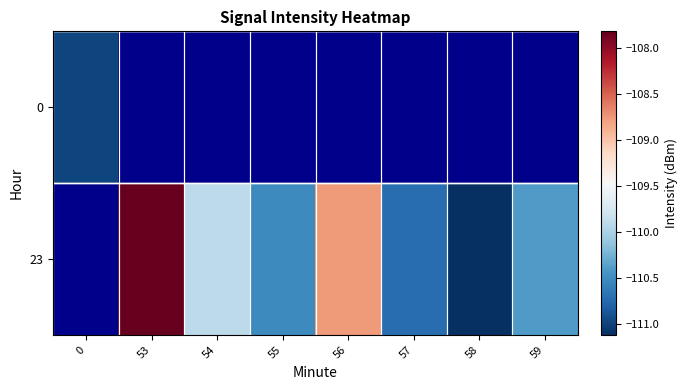

What is the difference between the 23 values at 55 and 58?

0.6